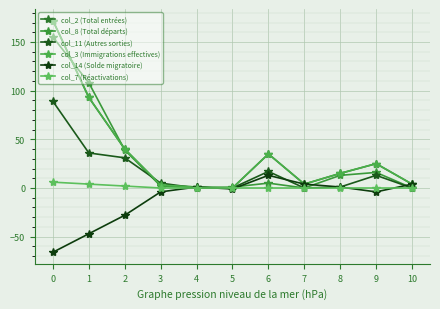

Where is the first local minimum for col_14 (Solde migratoire)?

5